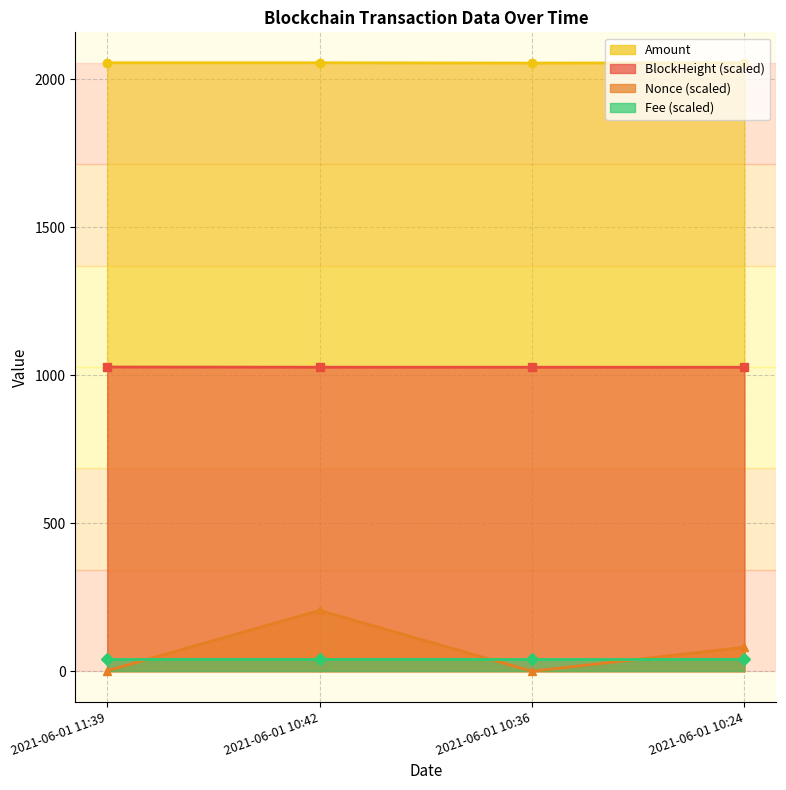

Which series has the widest spread of values?

Nonce